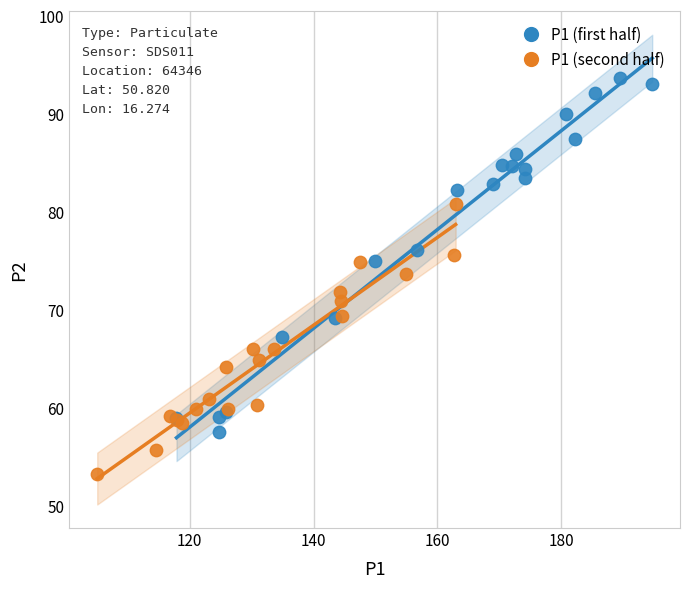

Which series reaches the minimum Y coordinate?

P1 (second half)